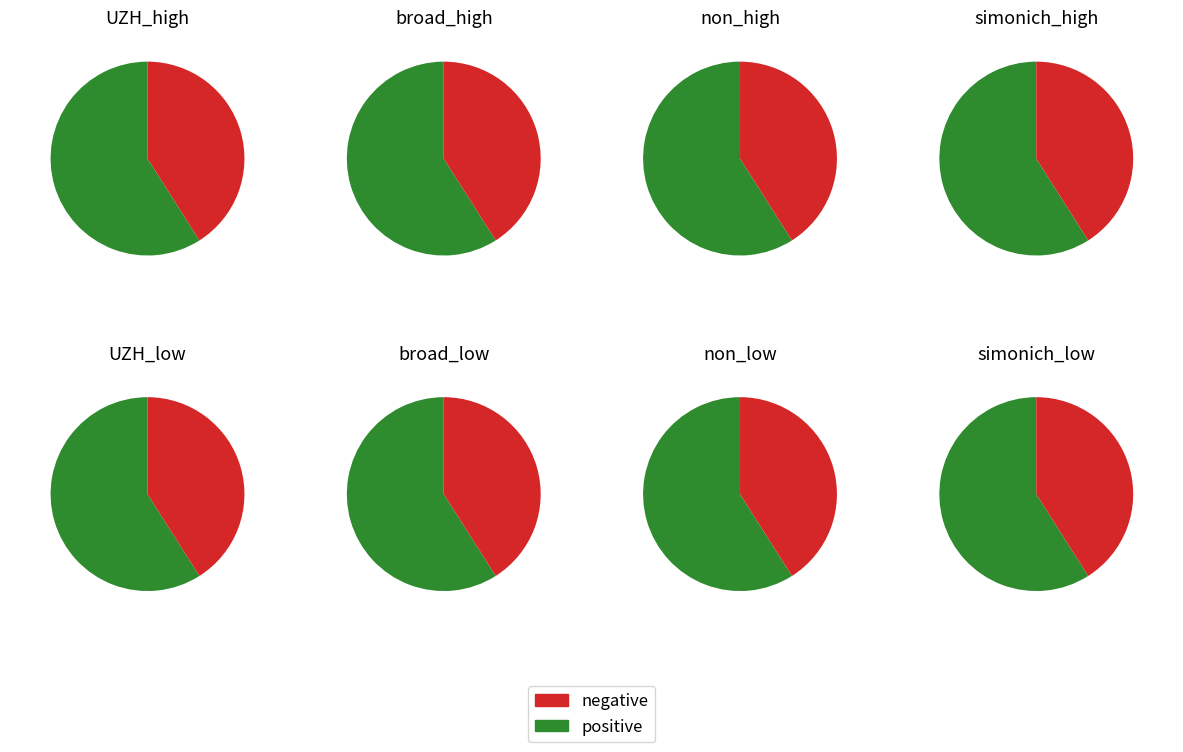

To the nearest percent, what portion does up represent?

59%